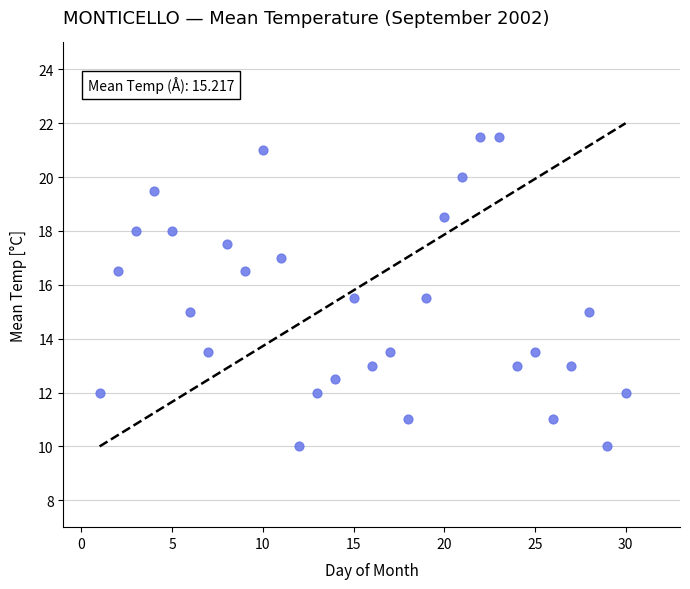

What is the range of Y values (max minus min)?

11.5